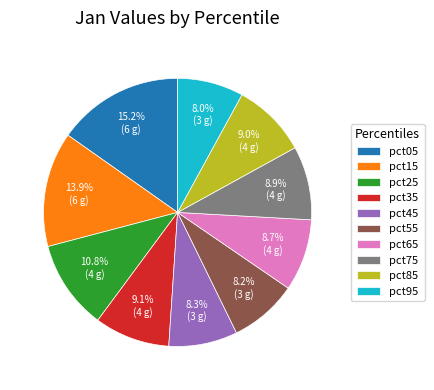

True or false: pct65 accounts for 9% of the total.

True